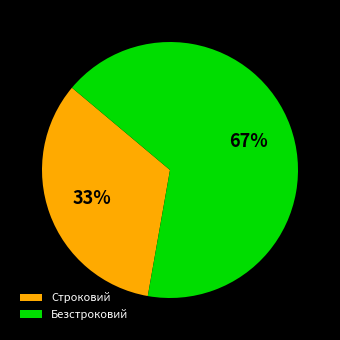

To the nearest percent, what percentage of the pie is Безстроковий?

67%